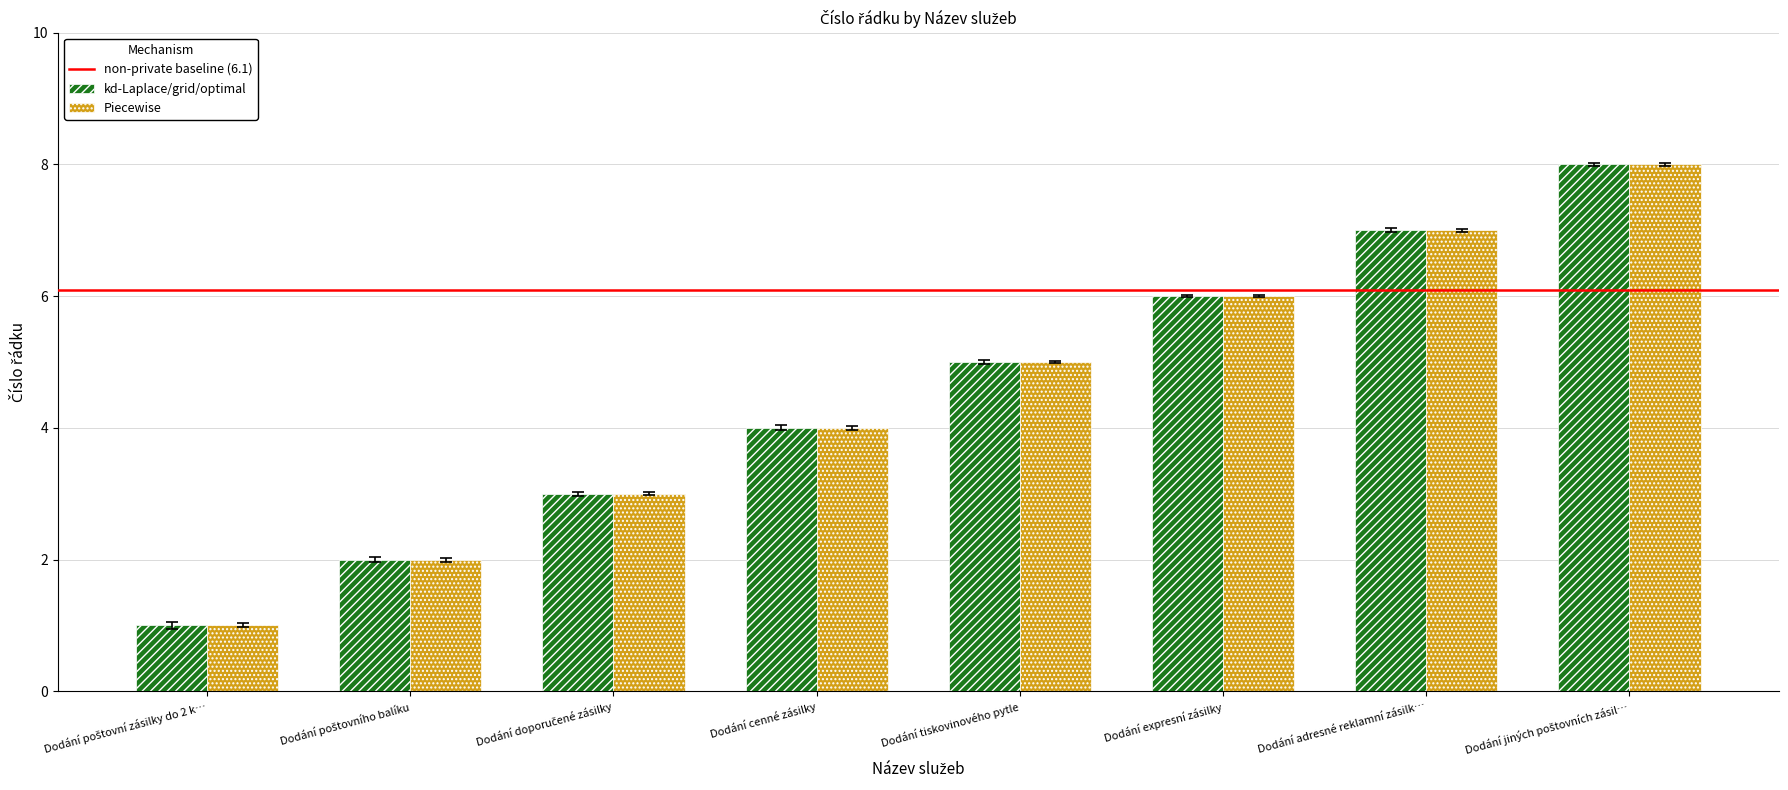

The kd-Laplace/grid/optimal series shows 5 at Dodání tiskovinového pytle. True or false?

True